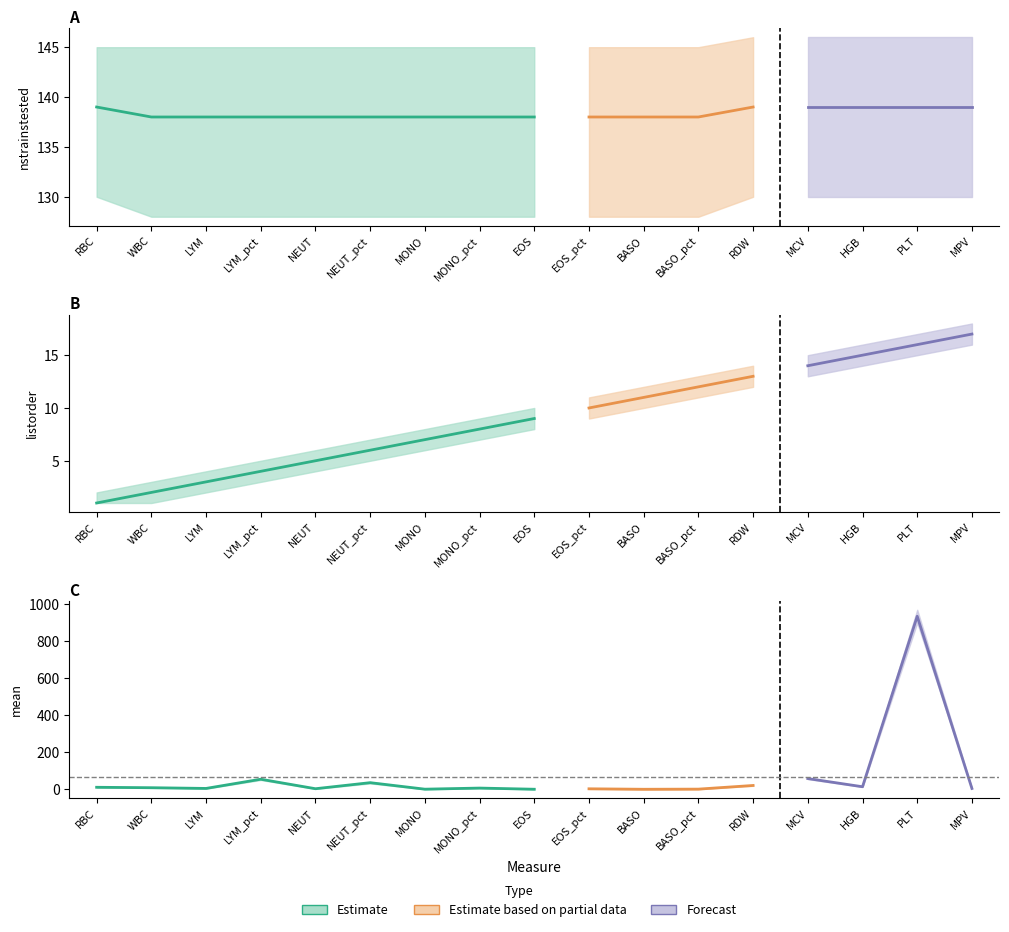

Is it true that mean equals 30.0 at LYM_pct?

False